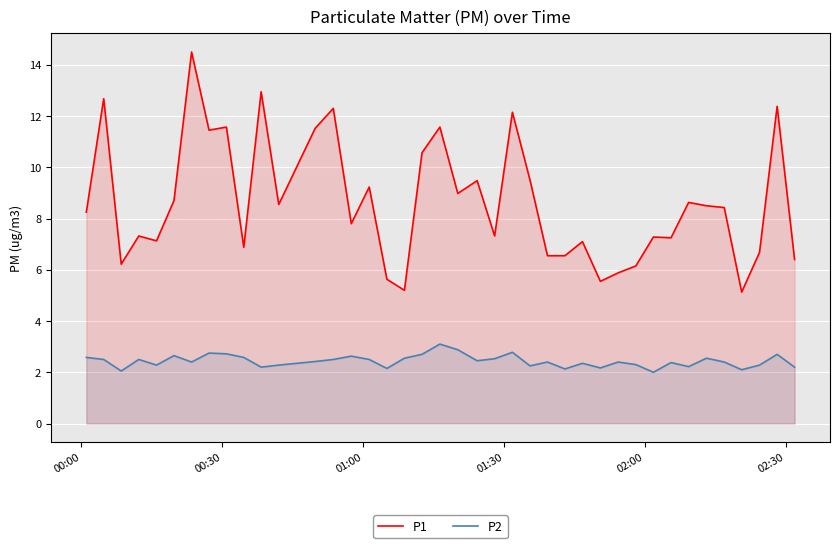

Rank the series by their average value, from lowest to highest.

P2, P1